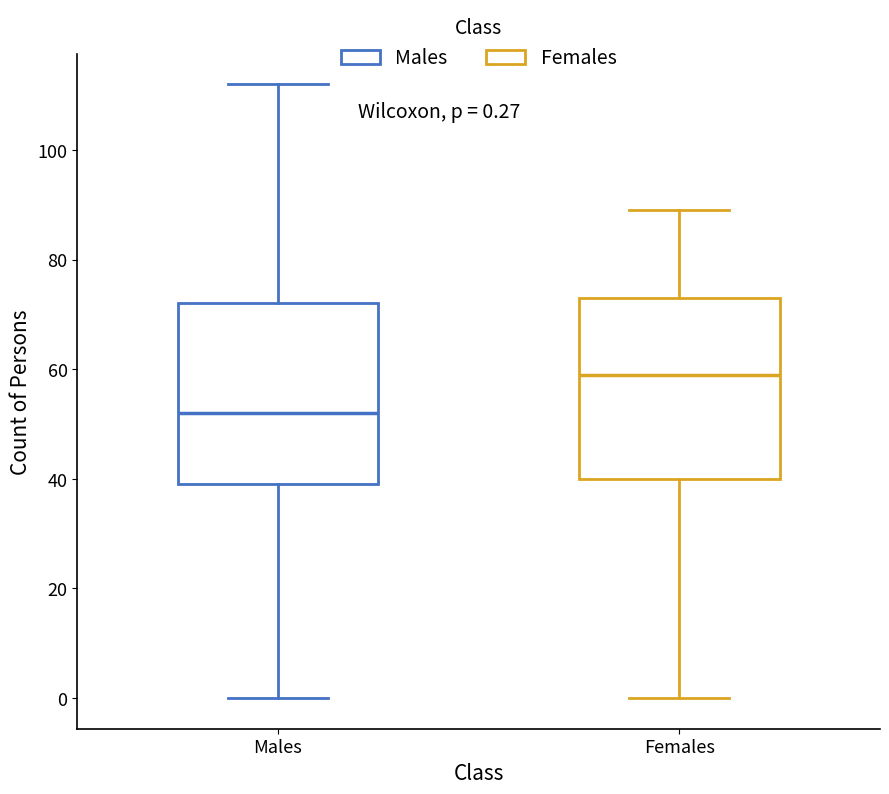

Which box has the highest median line?

Females